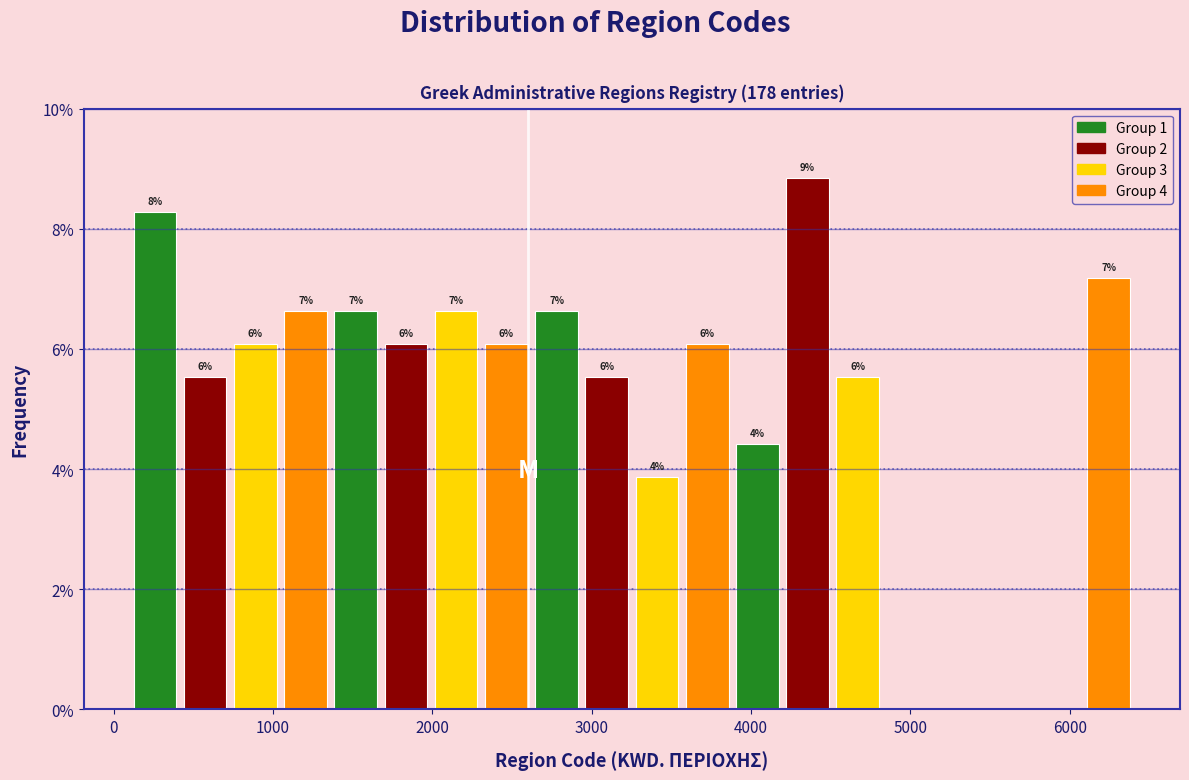

Read against the x-axis, roughly where is the centre of the tallest bar?

4400